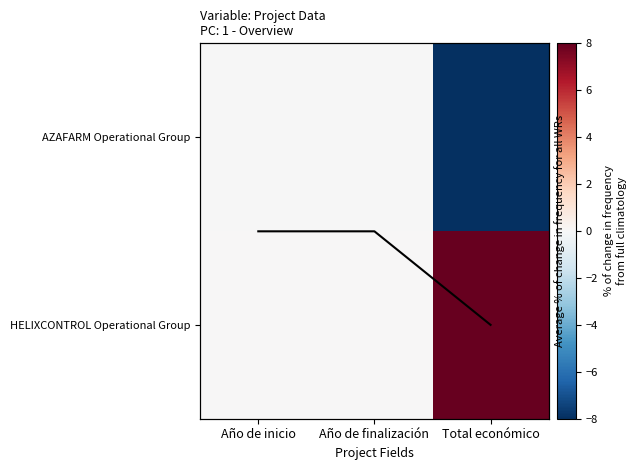

At how many categories does at least one series exceed -32?

3